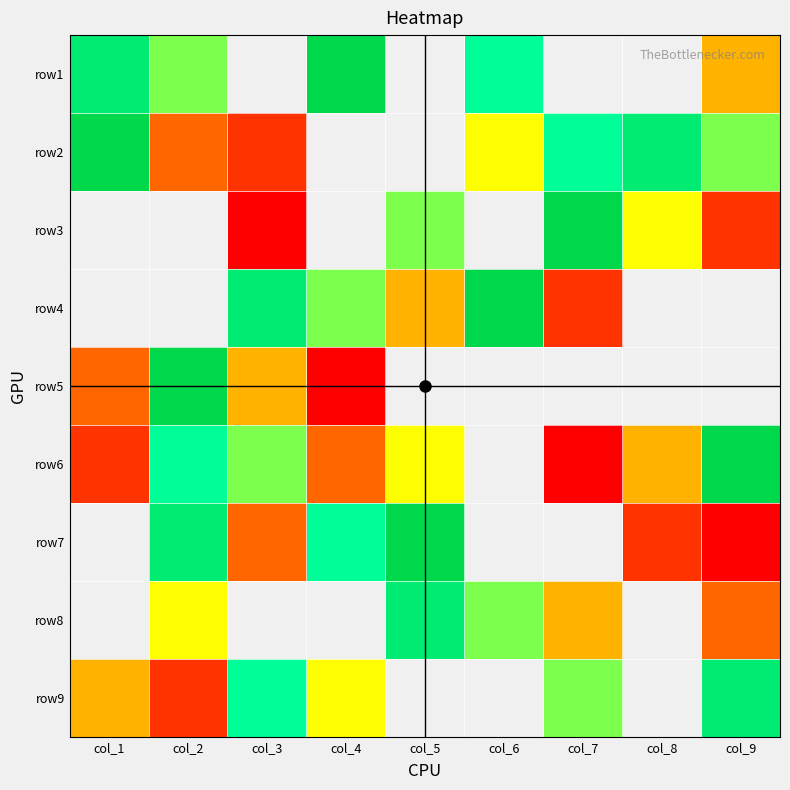

What is the spread (max minus min) of values at col_2?

7.0